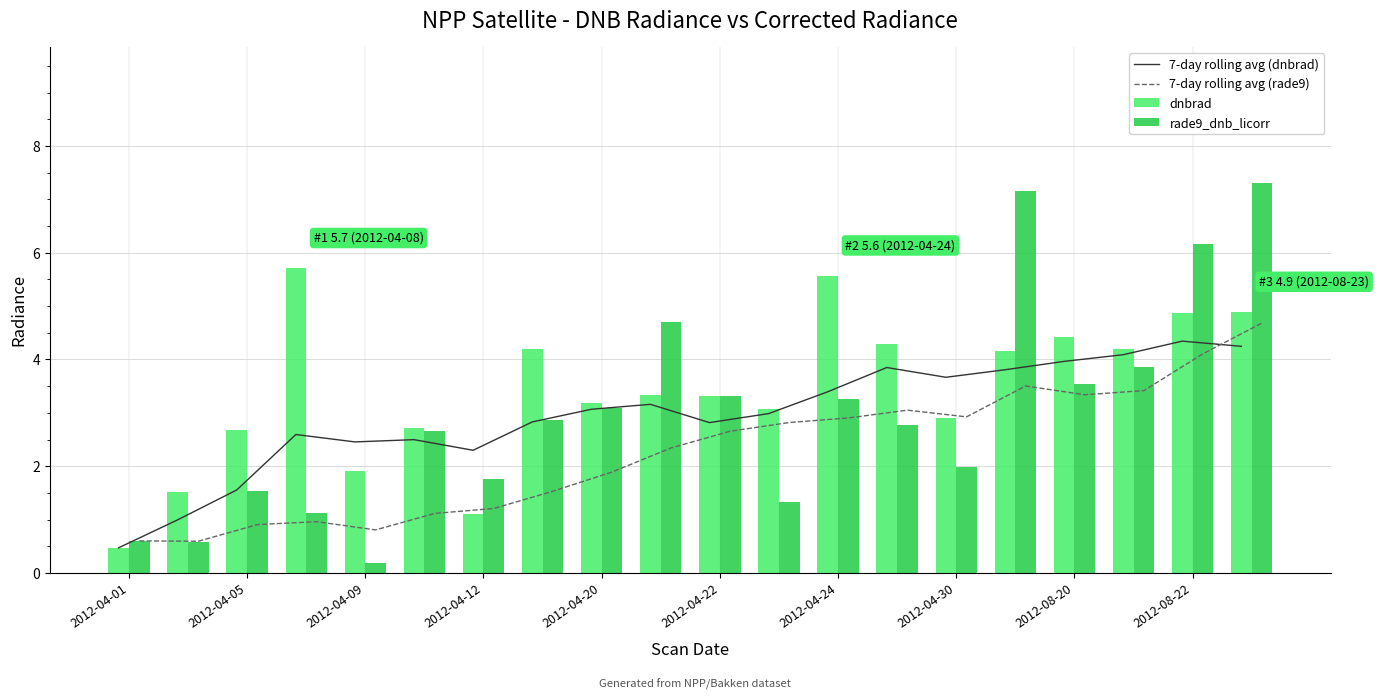

What is the approximate value of dnbrad at 2012-04-24?

5.6